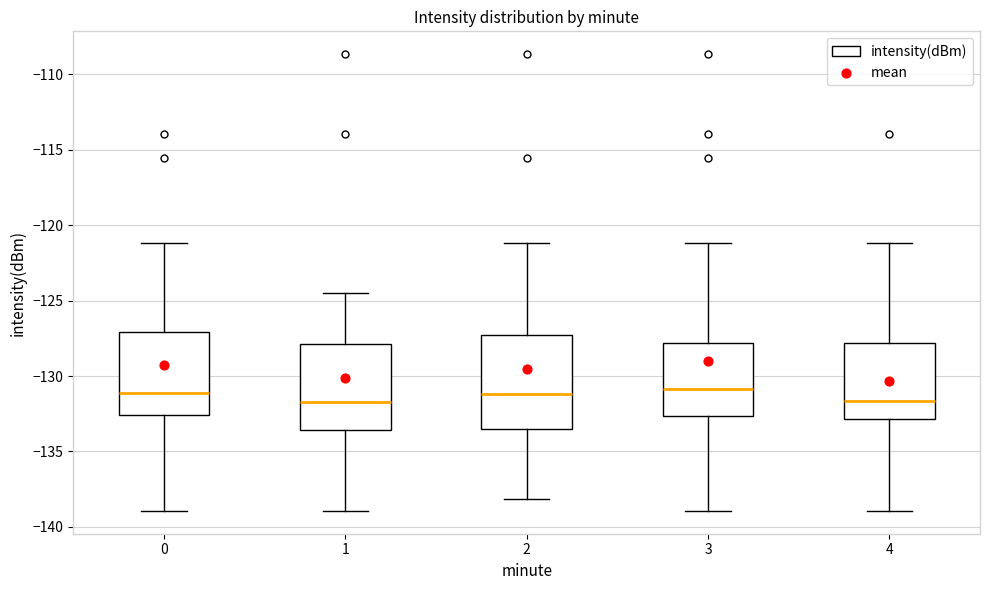

Where does the lower whisker of the box at x = 3 end on the y-axis? The values are not printed on the chart, so give them approximately, as read against the axis.

-139.0